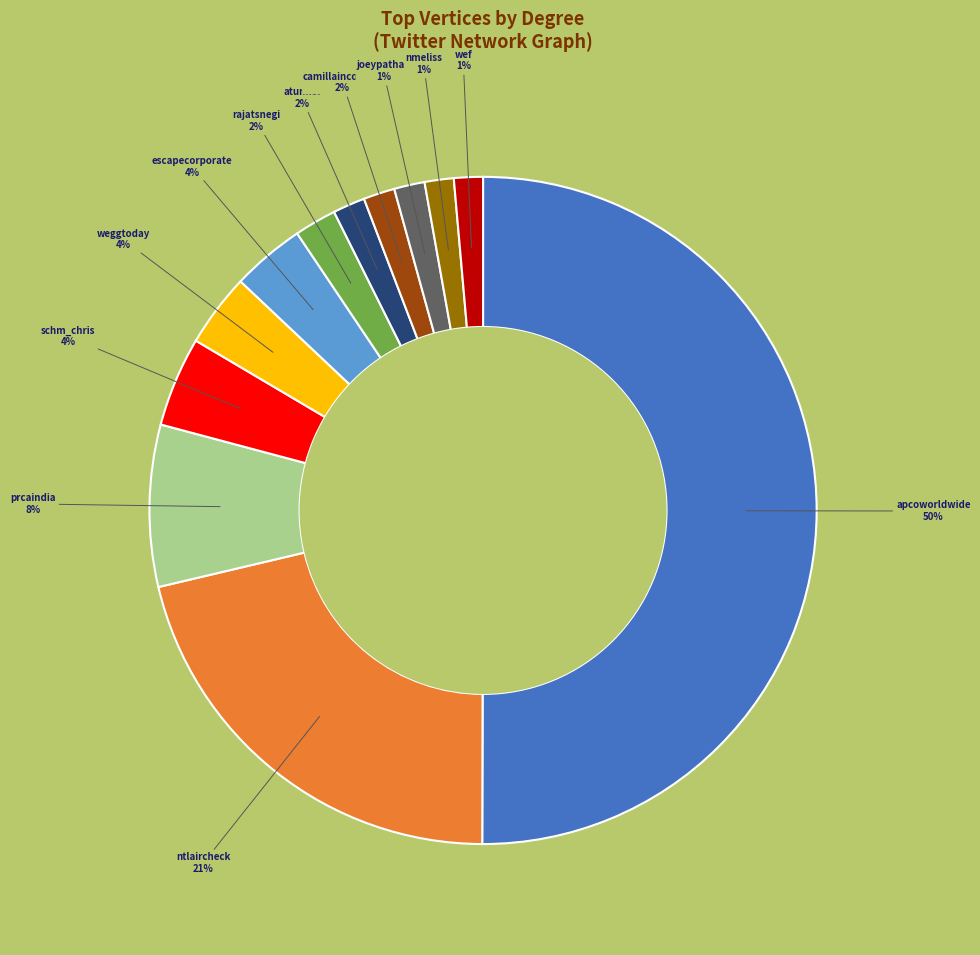

Which category has the biggest portion of the pie?

apcoworldwide